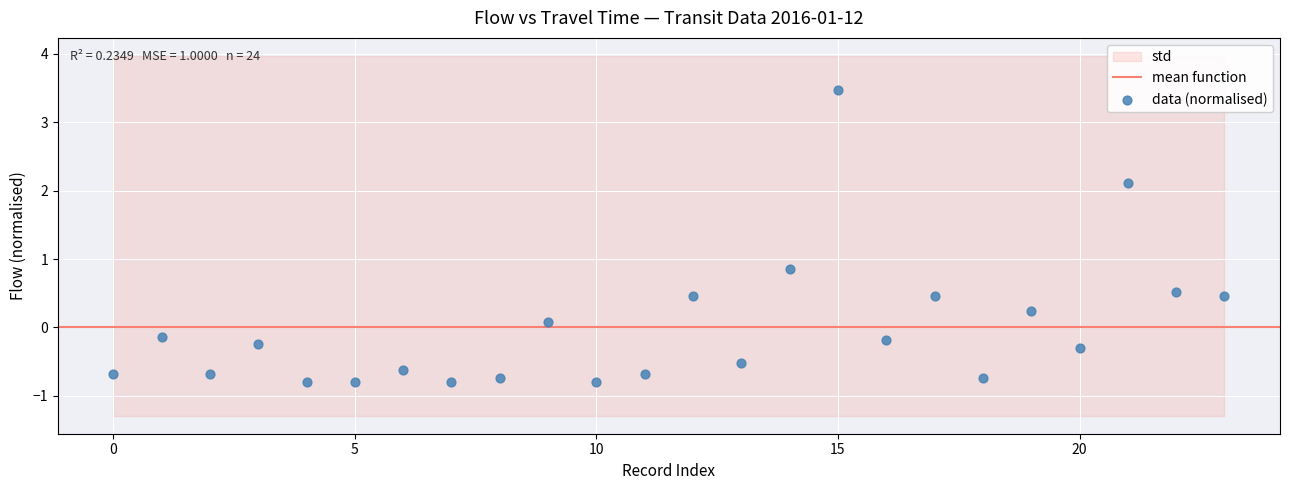

What is the range of Y values (max minus min)?

4.3